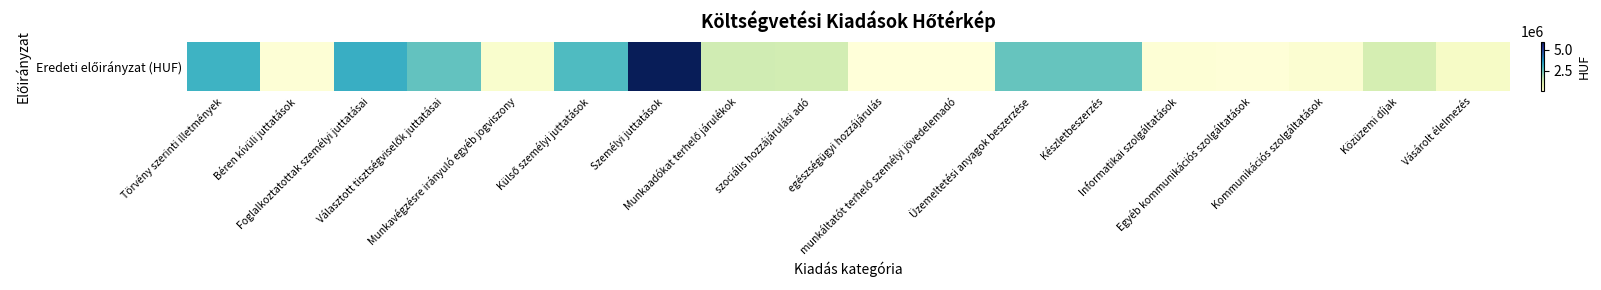

What is the difference between the maximum and minimum values?

5992000